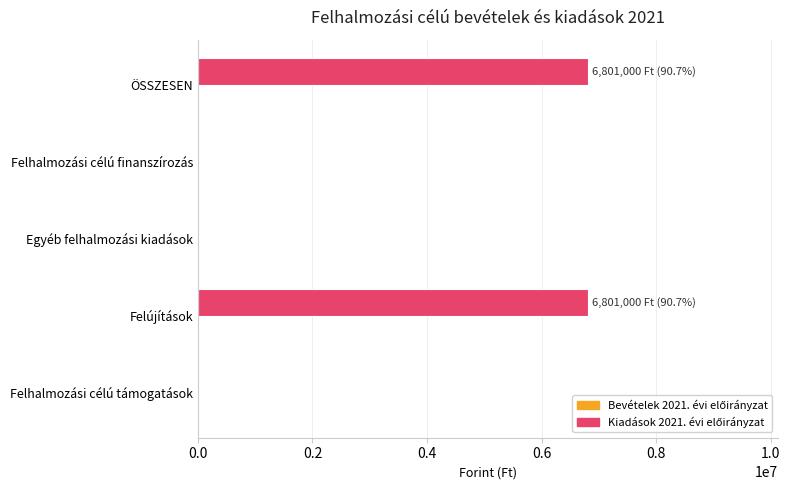

What is the sum of all values?

13602000